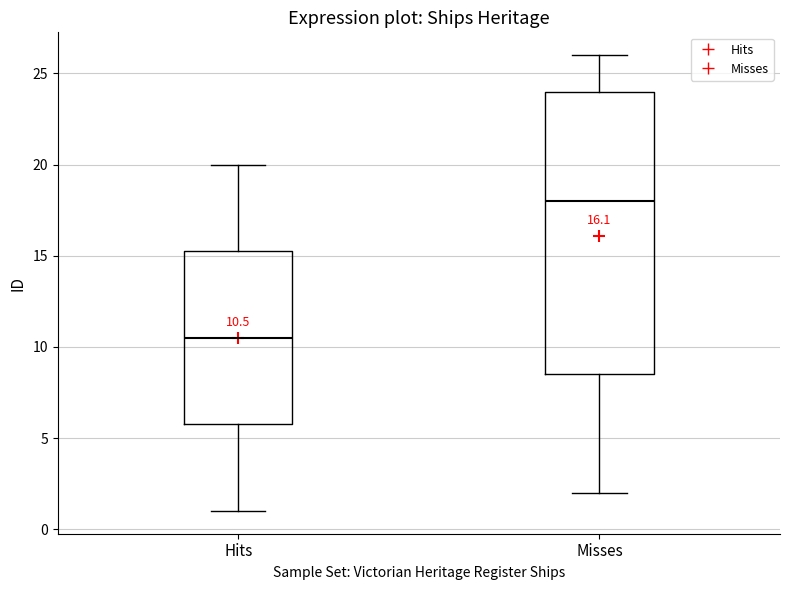

Comparing the boxes themselves (not the whiskers), which one is the tallest?

Misses